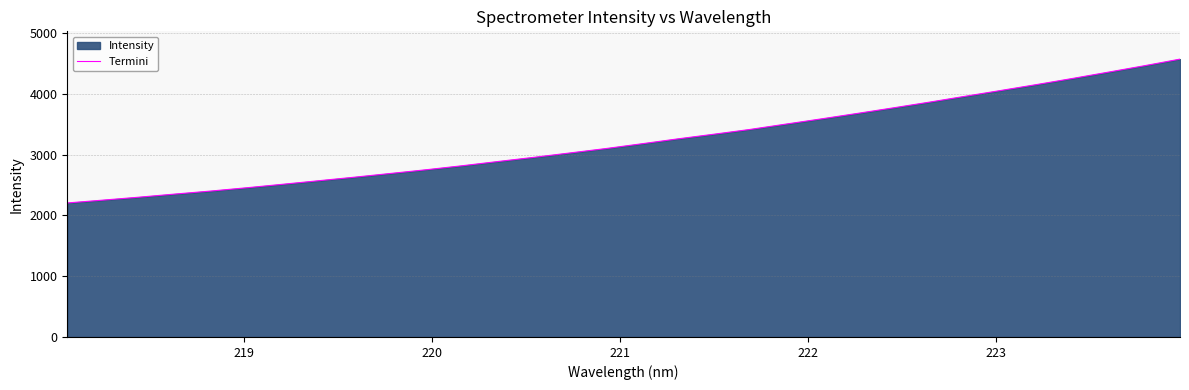

What is the maximum value shown in the chart?

4568.2